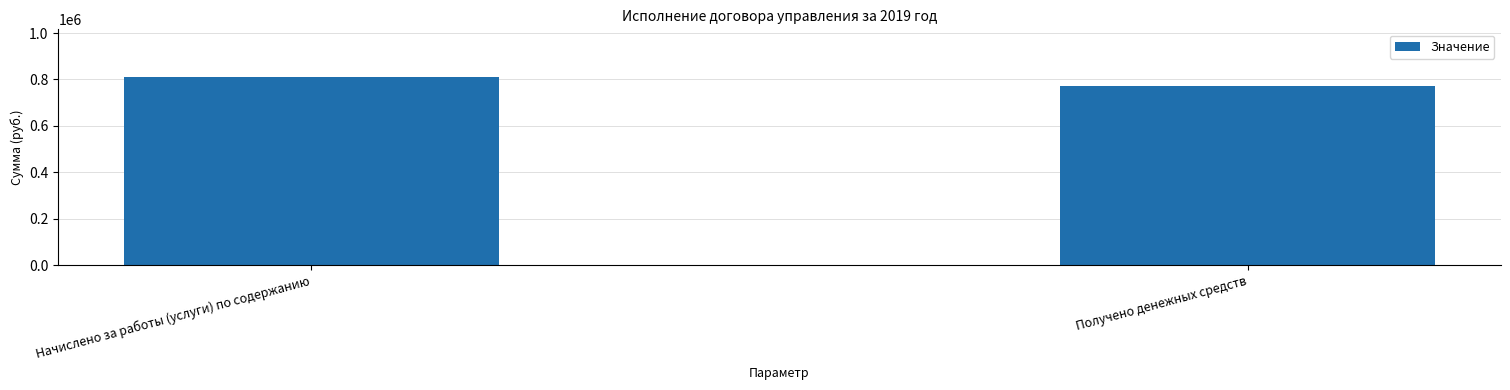

List the labels in order of value, smallest first.

Получено денежных средств, Начислено за работы (услуги) по содержанию